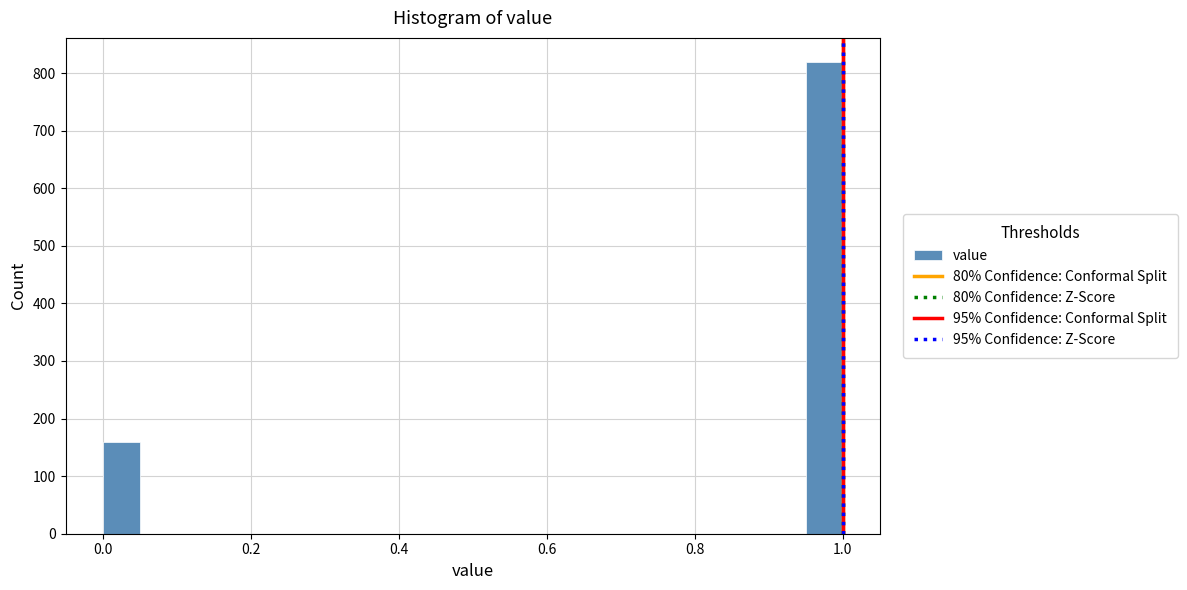

Around what value on the x-axis is the tallest bar? Give the approximate position of its centre, as read against the axis.

0.98